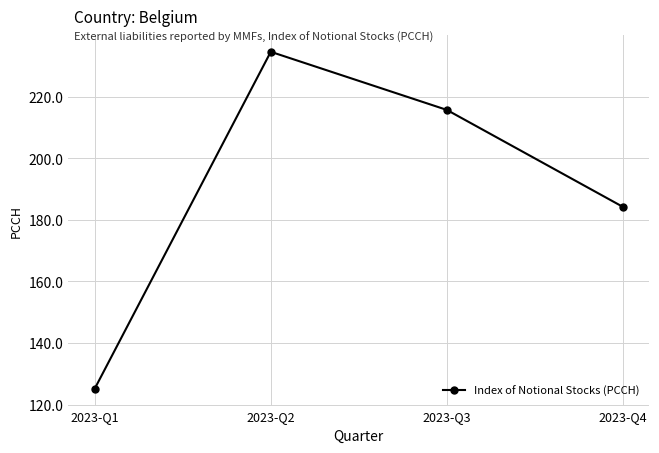

At which category does the chart reach its minimum across all series?

2023-Q1